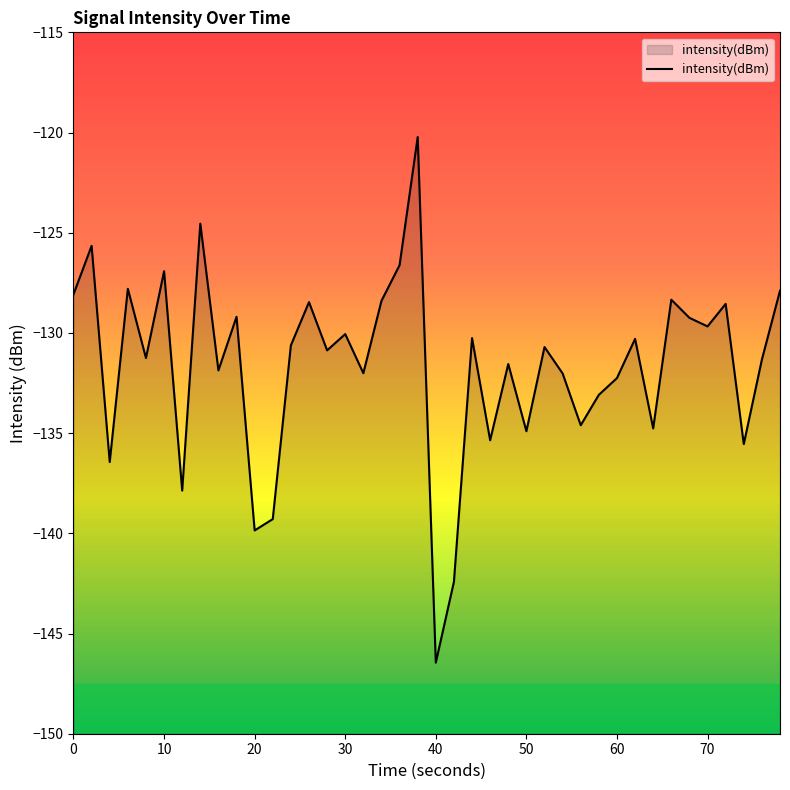

True or false: the data shows -146.5 at 40.

True